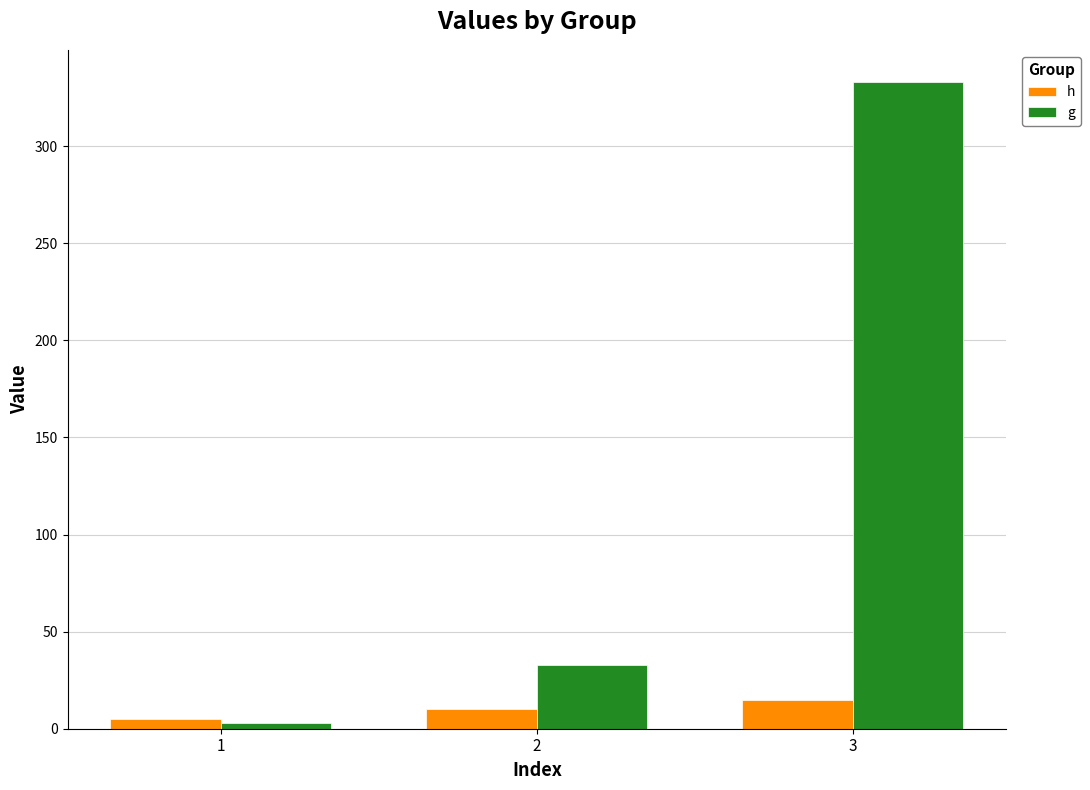

What is the value of the h bar at the 3rd from the left?

15